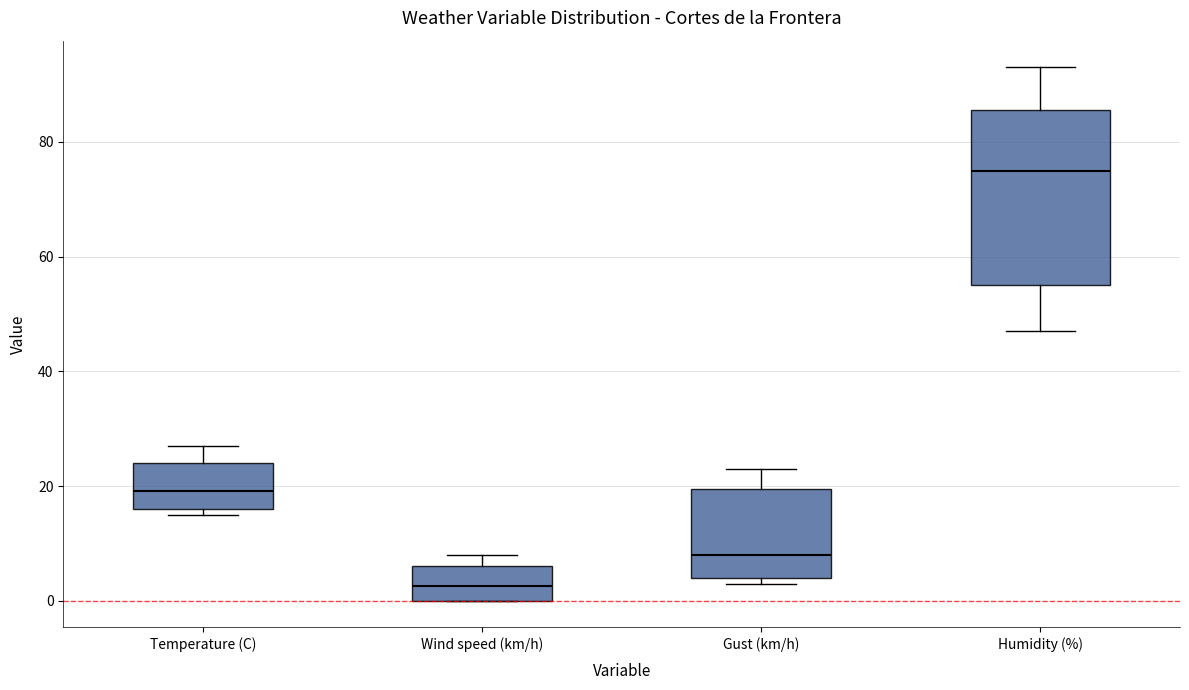

Reading left to right, read every box against the y-axis: the position of its median line, the range the box covers, and the ends of its whiskers. The values are not printed on the chart, so give them approximately, as read against the axis.

Temperature (C): median 20, box 16 to 24, whiskers 14 to 26
Wind speed (km/h): median 2, box 0 to 6, whiskers 0 to 8
Gust (km/h): median 8, box 4 to 20, whiskers 4 (just below the box's lower edge) to 24
Humidity (%): median 76, box 56 to 86, whiskers 48 to 94